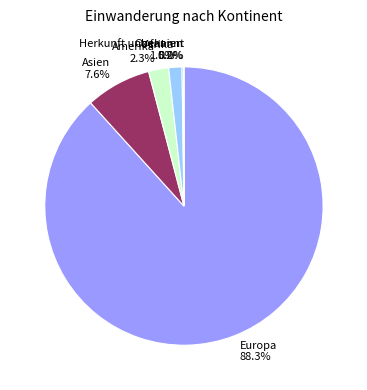

Is there any slice that represents more than half of the pie?

Yes